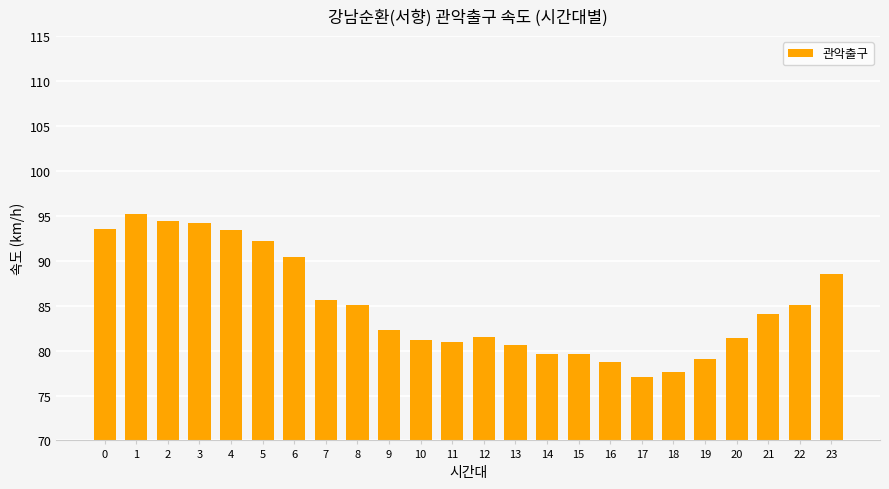

How many categories are shown in the chart?

24